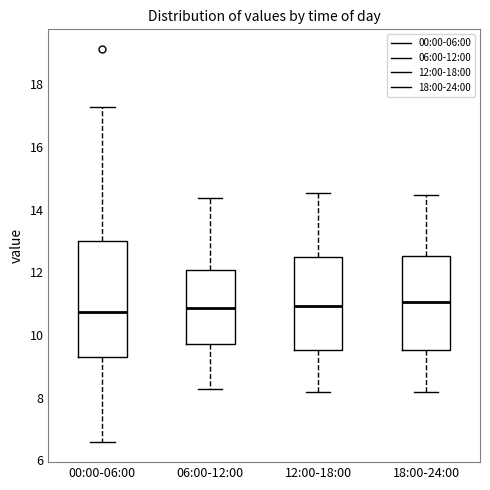

Reading left to right, read every box against the y-axis: the position of its median line, the range the box covers, and the ends of its whiskers. The values are not printed on the chart, so give them approximately, as read against the axis.

00:00-06:00: median 10.8, box 9.2 to 13.0, whiskers 6.6 to 17.2
06:00-12:00: median 10.8, box 9.8 to 12.0, whiskers 8.2 to 14.4
12:00-18:00: median 11.0, box 9.6 to 12.4, whiskers 8.2 to 14.6
18:00-24:00: median 11.0, box 9.6 to 12.6, whiskers 8.2 to 14.4